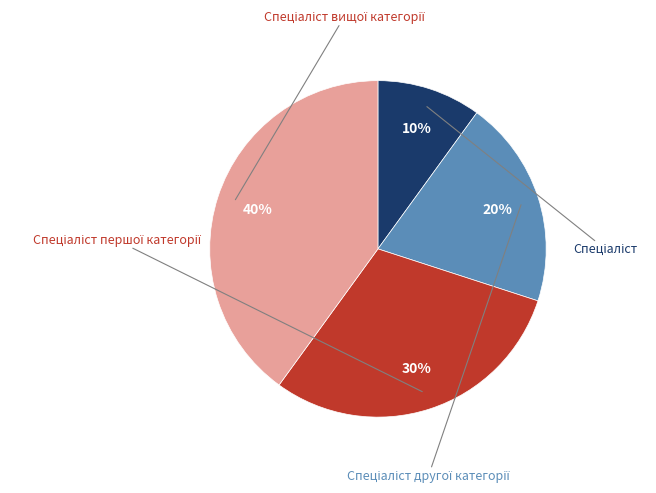

What percentage is the Спеціаліст slice, to the nearest percent?

10%